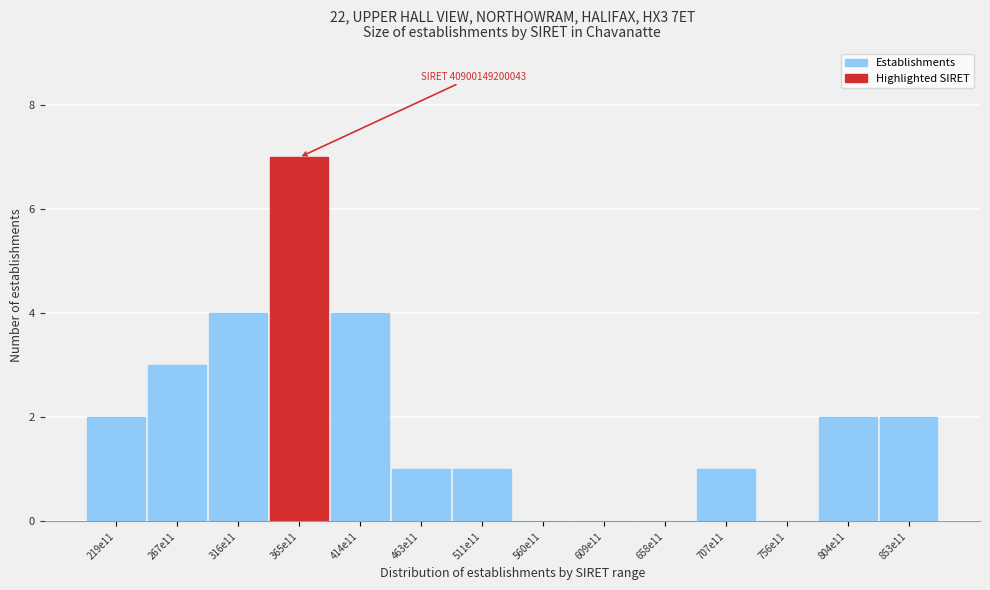

Reading right to left, list all the values displayed in this chart.

853e11=2	804e11=2	756e11=0	707e11=1	658e11=0	609e11=0	560e11=0	511e11=1	463e11=1	414e11=4	365e11=7	316e11=4	267e11=3	219e11=2